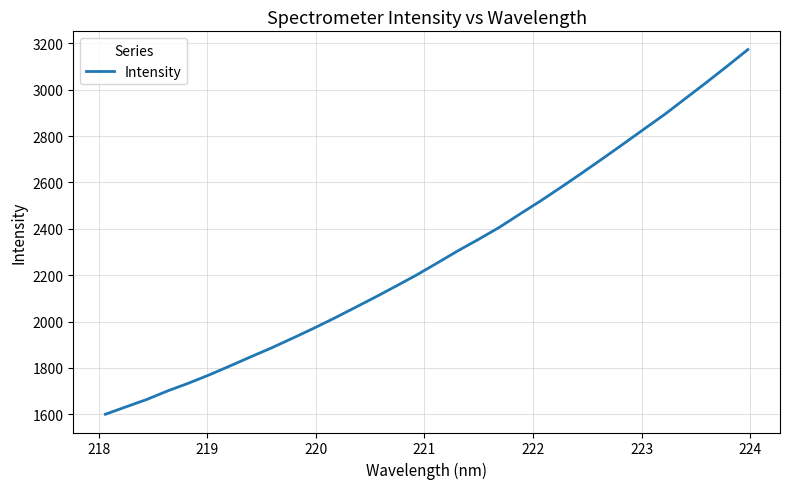

What is the greatest value displayed?

3173.1